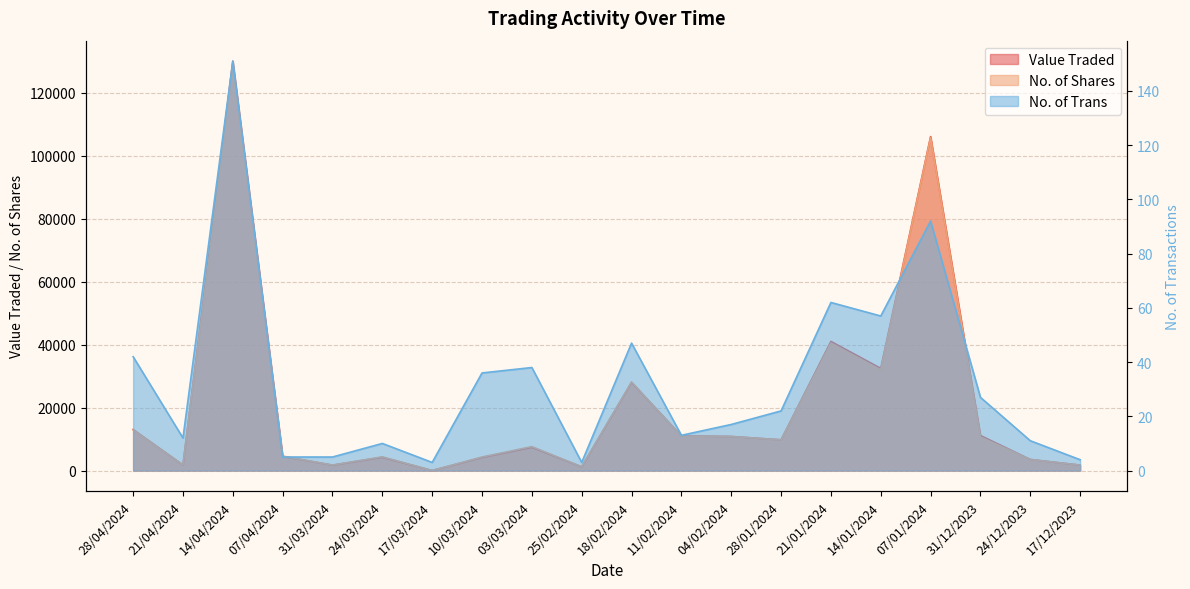

What is the difference between the maximum and second lowest values in the No. of Trans series?

148